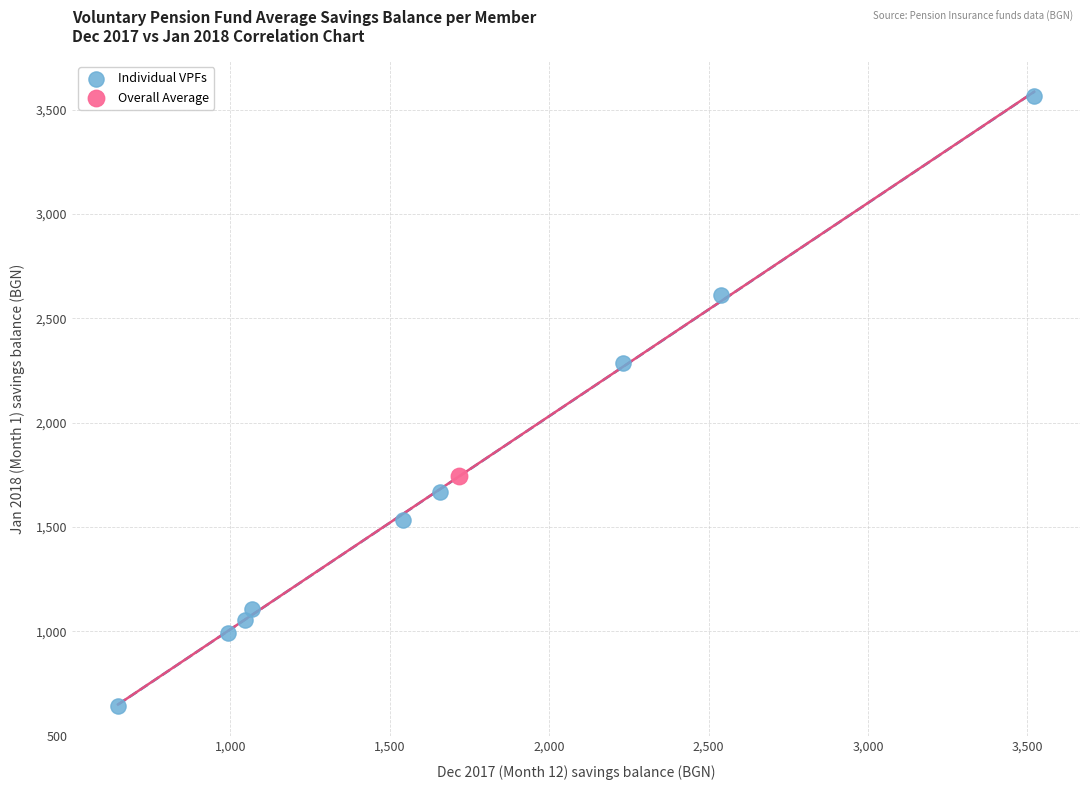

What are all the series names shown in the legend?

Individual VPFs, Overall Average